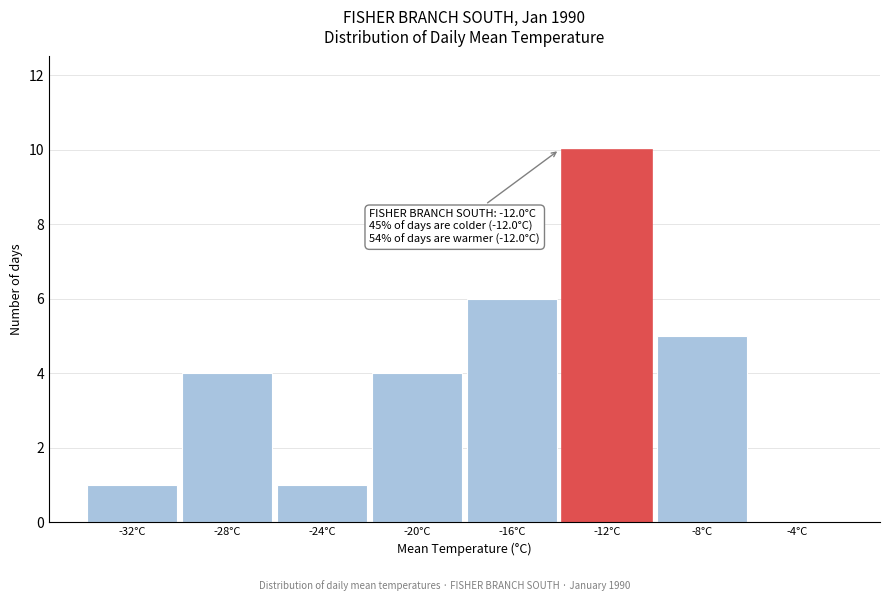

Reading left to right, extract all data points from this chart.

-32°C=1	-28°C=4	-24°C=1	-20°C=4	-16°C=6	-12°C=10	-8°C=5	-4°C=0